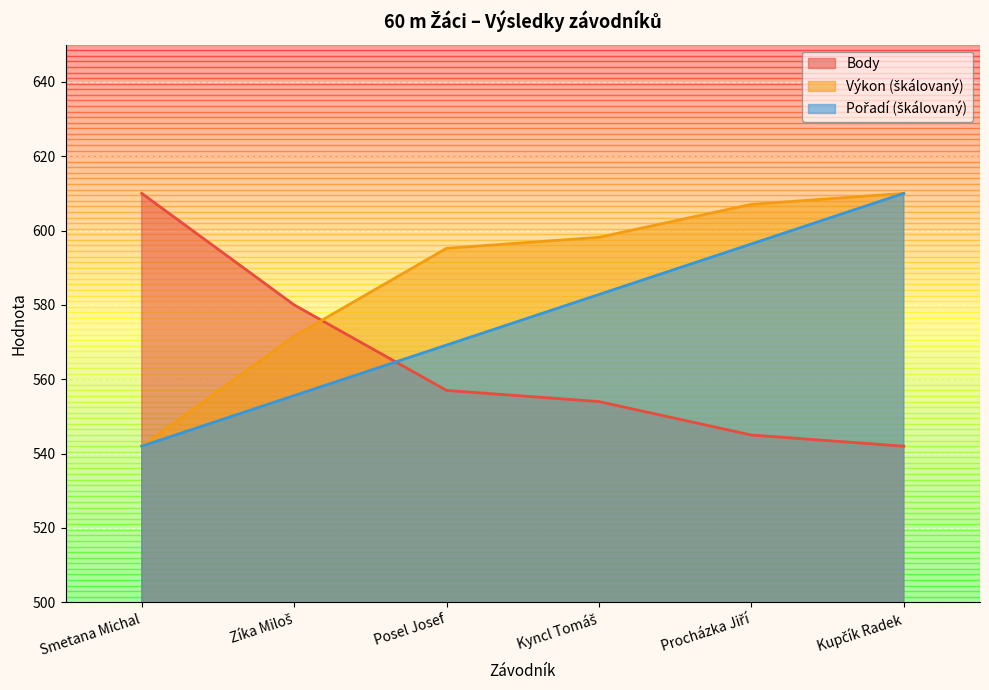

Which series has the largest total across all categories?

Výkon